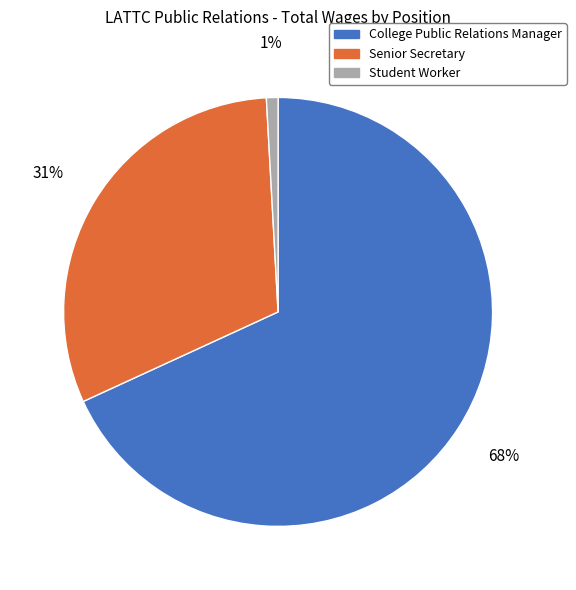

Combined, do College Public Relations Manager and Student Worker account for over 50%?

Yes